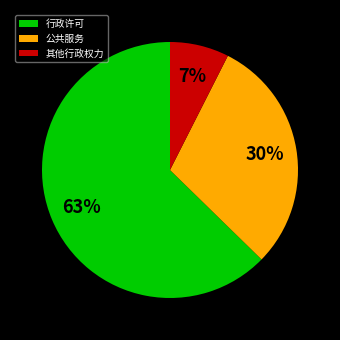

True or false: 公共服务 accounts for 30% of the total.

True